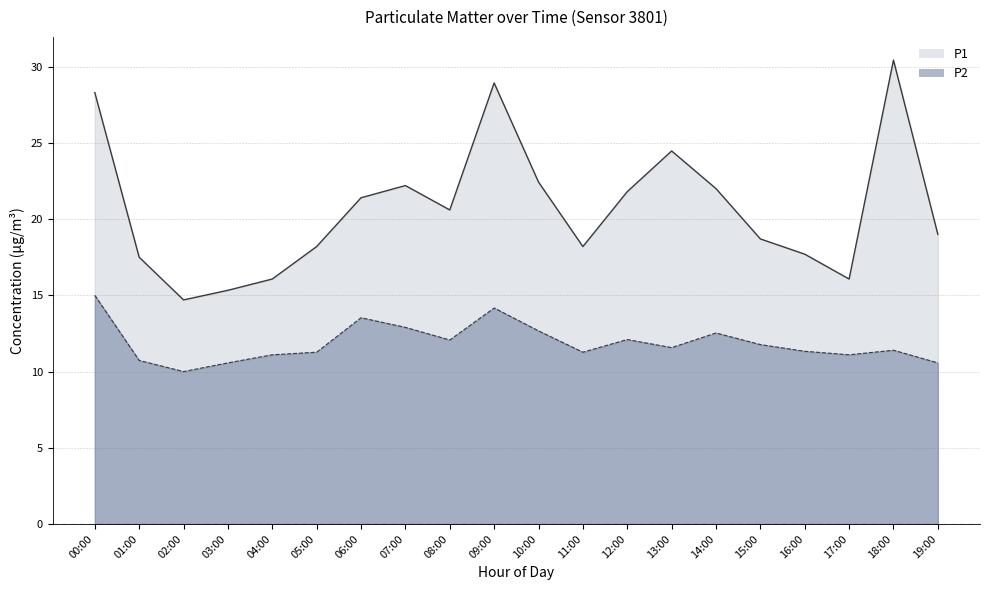

Reading right to left, list all the values displayed in this chart.

P1: 19.0	30.4	16.1	17.7	18.7	22.0	24.5	21.8	18.2	22.4	28.9	20.6	22.2	21.4	18.2	16.1	15.3	14.7	17.5	28.3
P2: 10.6	11.4	11.1	11.3	11.8	12.5	11.6	12.1	11.3	12.7	14.2	12.1	12.9	13.5	11.3	11.1	10.6	10.0	10.7	15.0